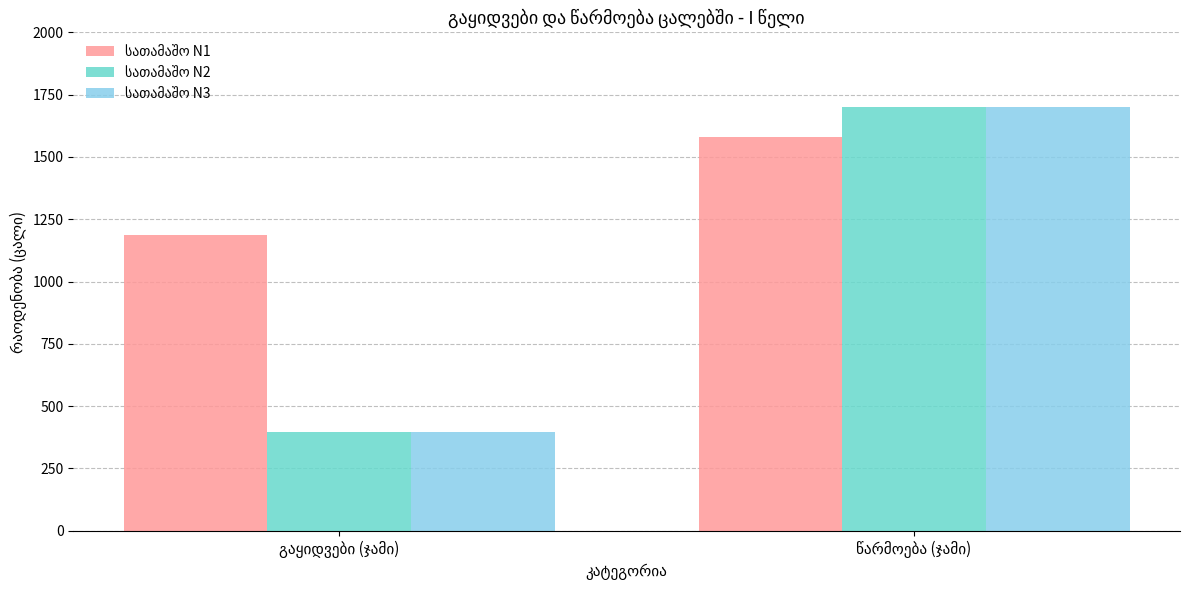

How many bars are there in each group?

3